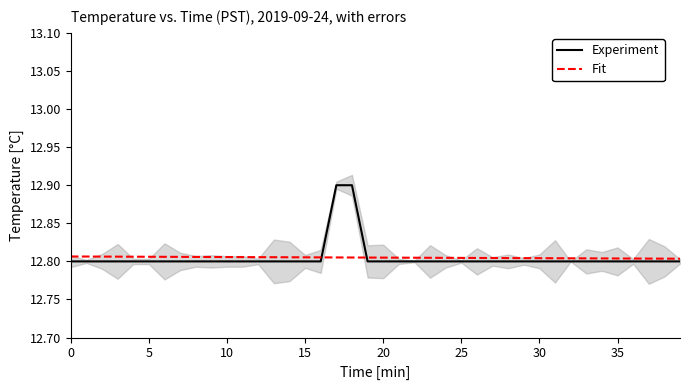

Which series has the widest spread of values?

Experiment